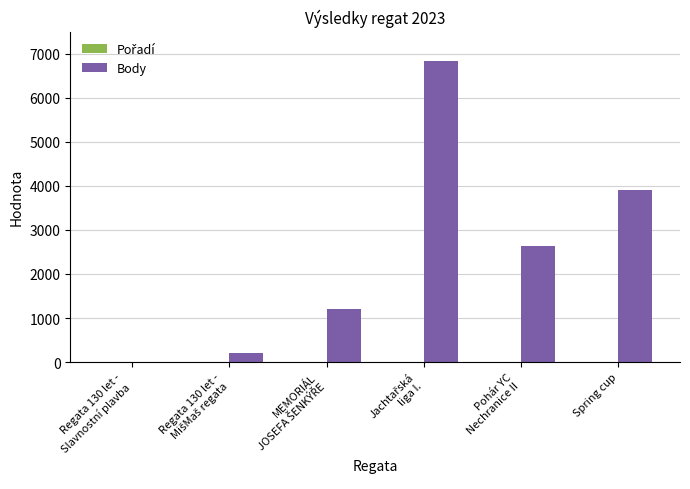

At which label is Body closest to 3416?

Spring cup